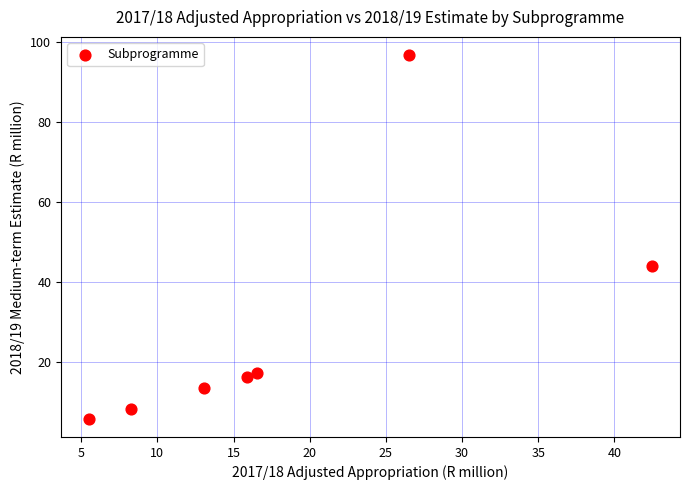

What Y value in the scatter plot is closest to 51?

44.0